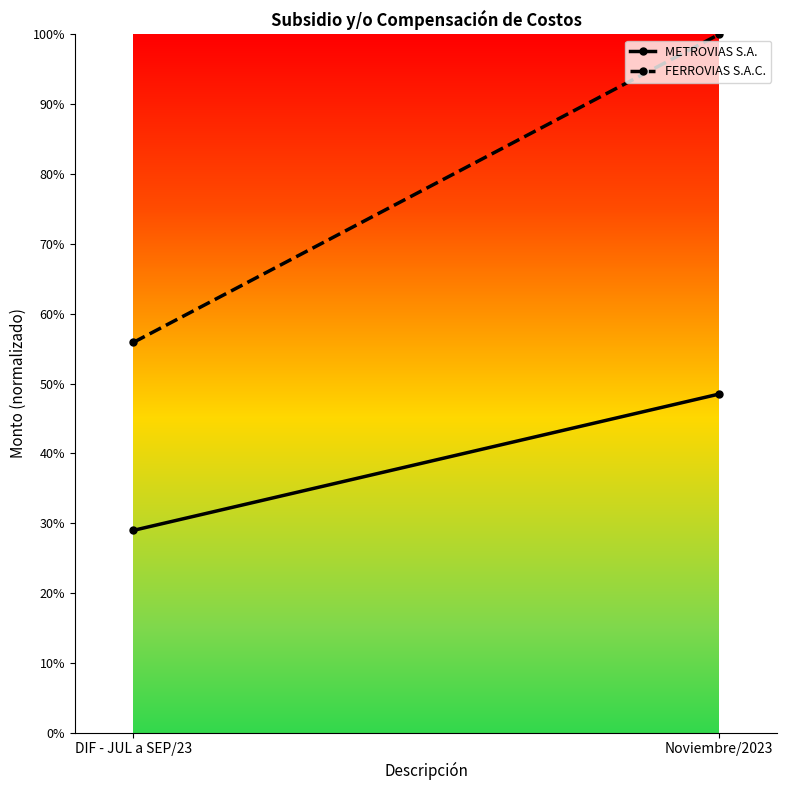

At which label does FERROVIAS S.A.C. reach its peak?

Noviembre/2023